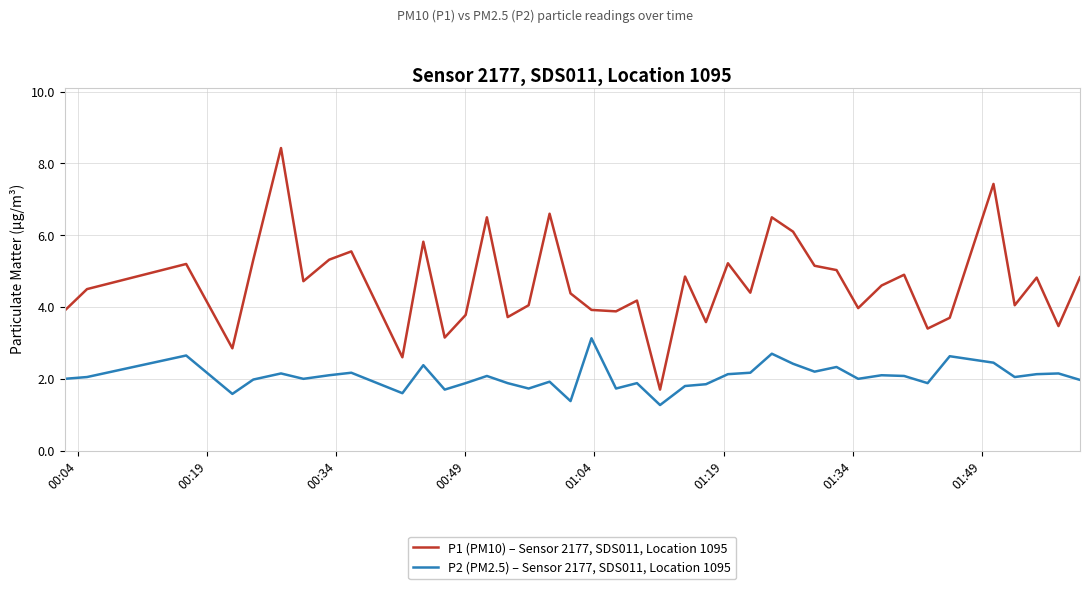

Which series has the largest total across all categories?

P1 (PM10) – Sensor 2177, SDS011, Location 1095